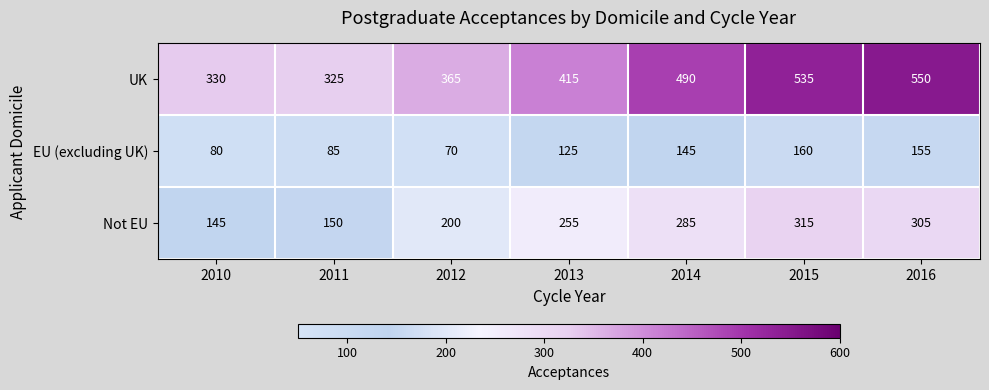

At how many categories does at least one series exceed 420?

3